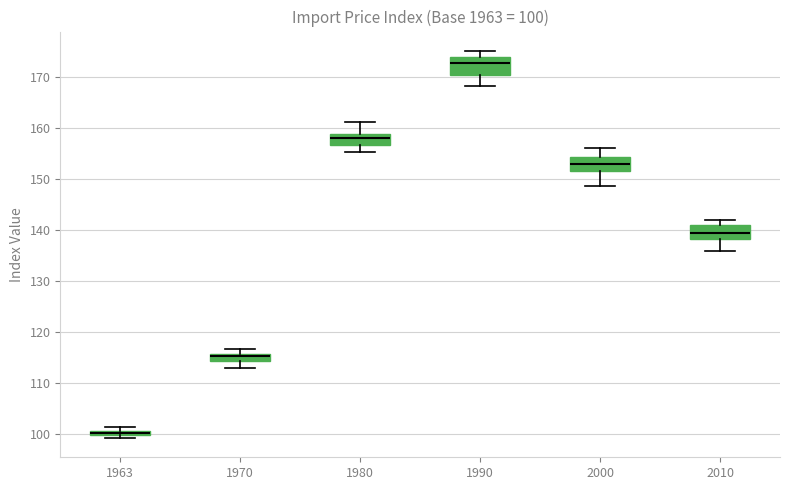

Which box's median line is the highest?

1990